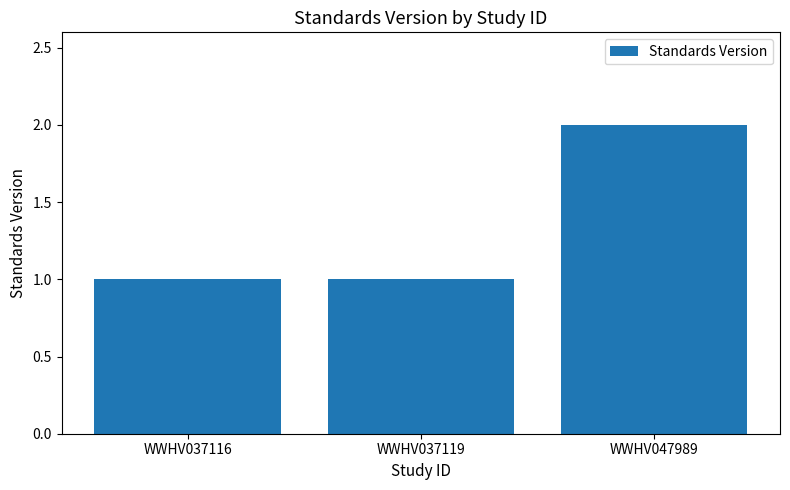

Which has a higher value, WWHV047989 or WWHV037119?

WWHV047989